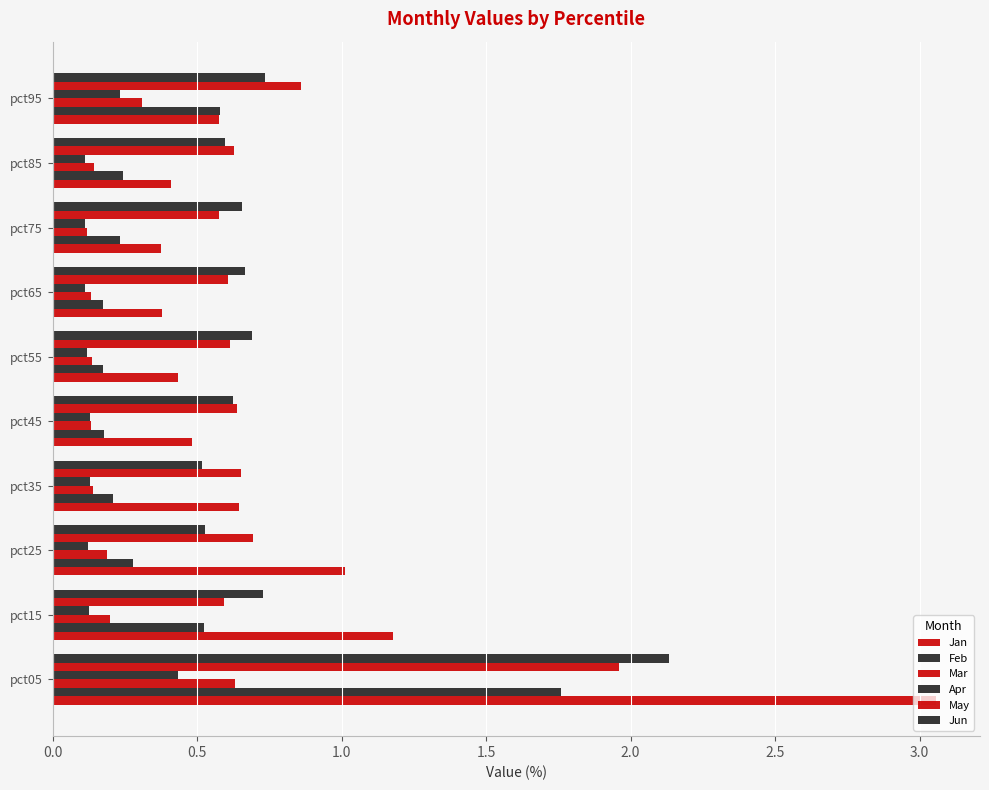

How many series are shown in this chart?

6